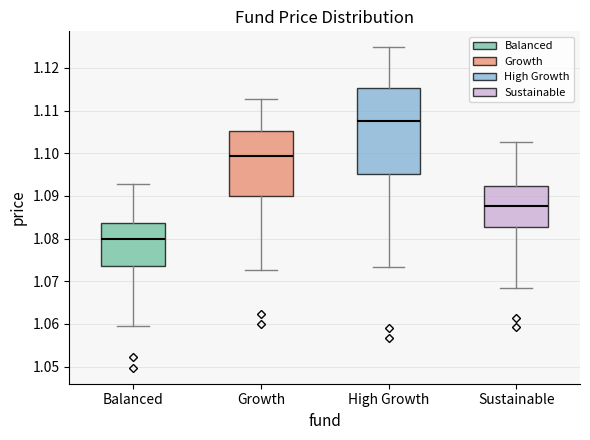

Reading left to right, read every box against the y-axis: the position of its median line, the range the box covers, and the ends of its whiskers. The values are not printed on the chart, so give them approximately, as read against the axis.

Balanced: median 1.080, box 1.074 to 1.084, whiskers 1.060 to 1.093
Growth: median 1.099, box 1.090 to 1.105, whiskers 1.073 to 1.113
High Growth: median 1.108, box 1.095 to 1.115, whiskers 1.073 to 1.125
Sustainable: median 1.088, box 1.083 to 1.092, whiskers 1.068 to 1.103